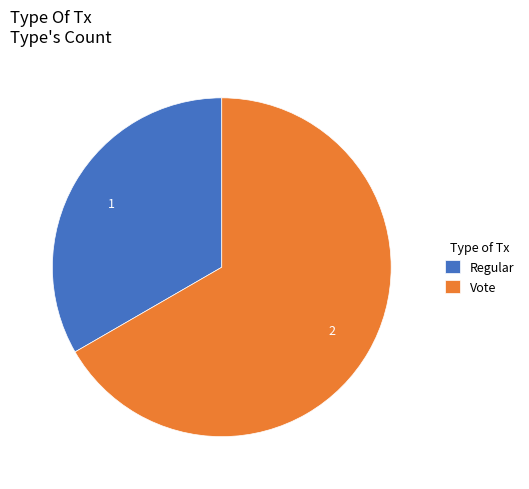

Is the sum of Vote and Regular greater than half?

Yes